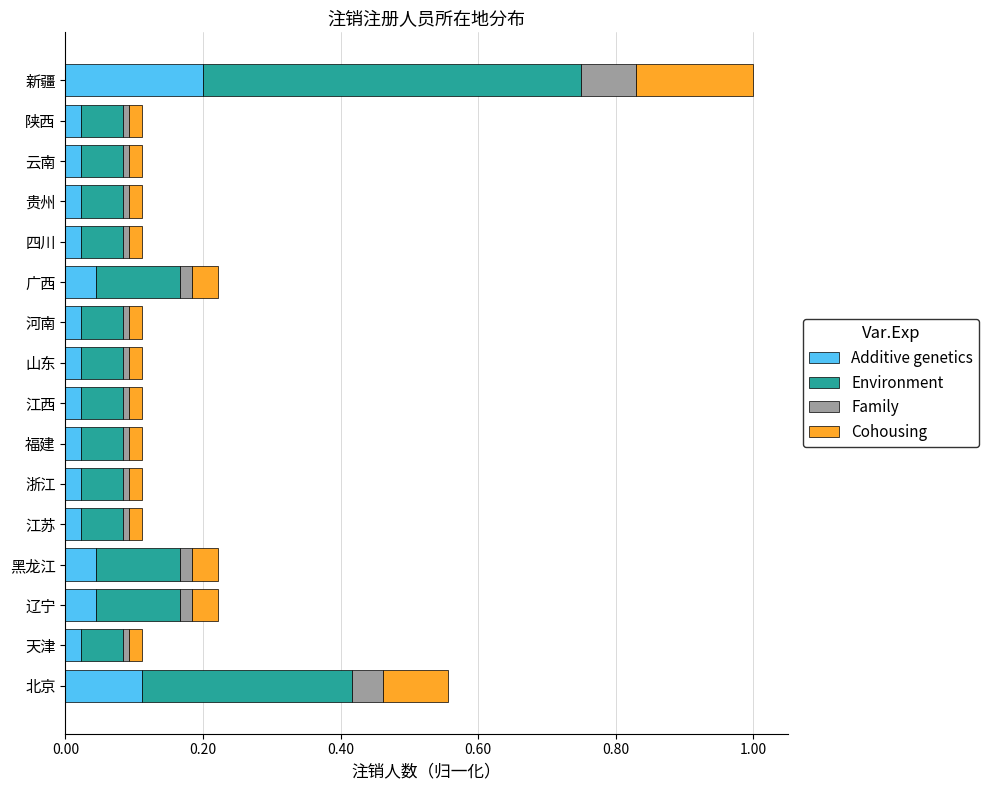

At which category is the sum across all series the highest?

新疆